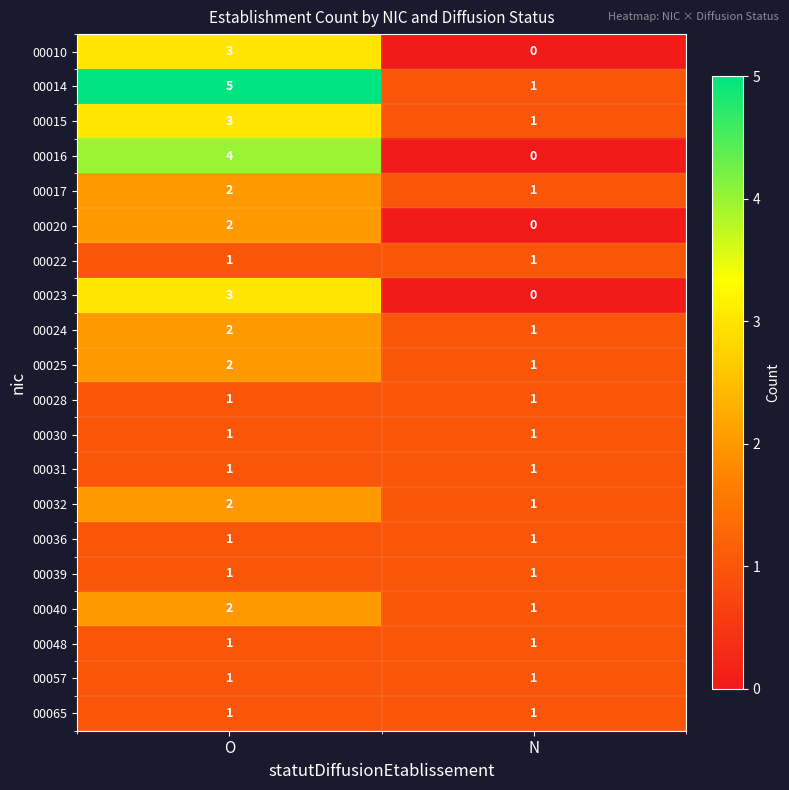

Is it true that 00048 equals 0 at N?

False